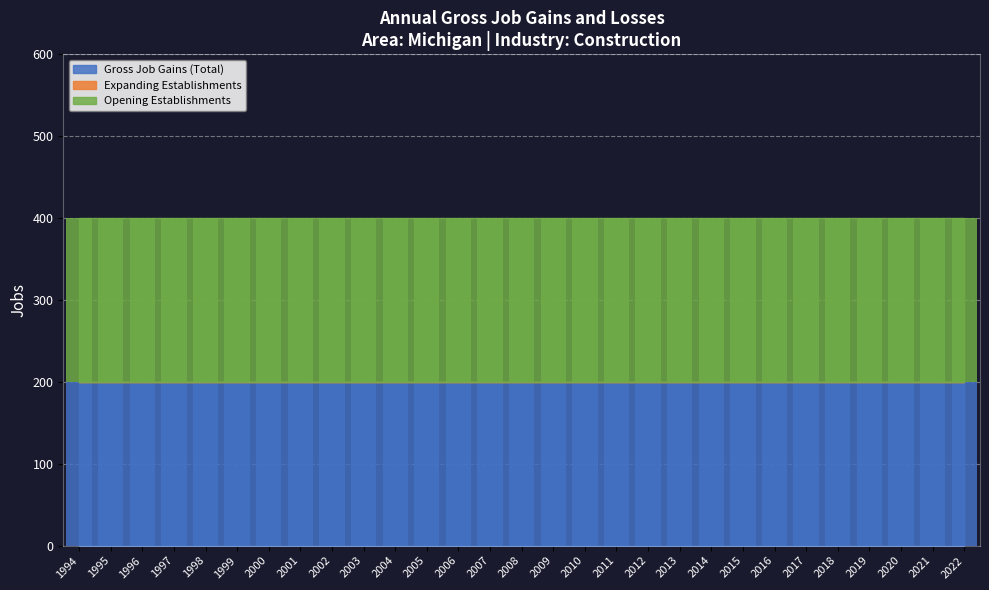

How many series are shown in this chart?

3